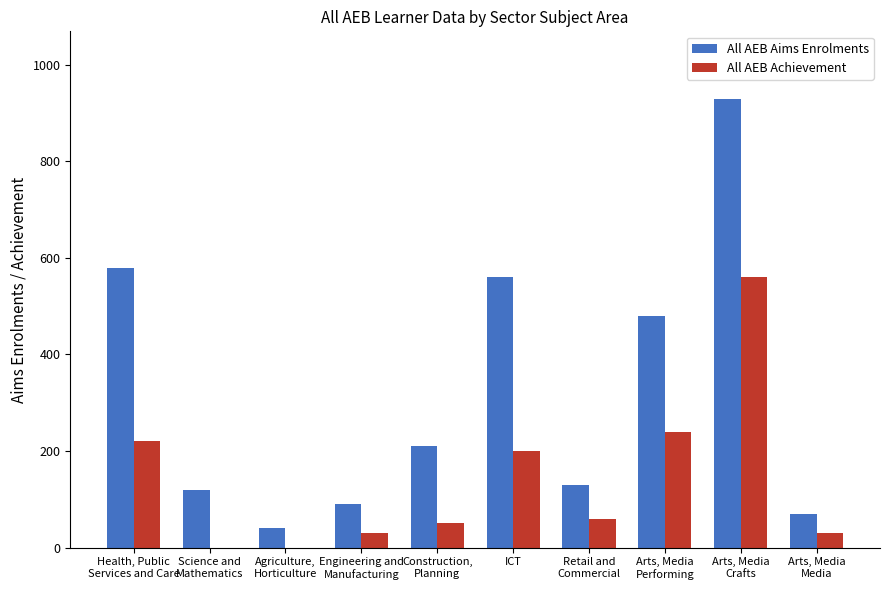

What is the sum of all All AEB Achievement values?

1390